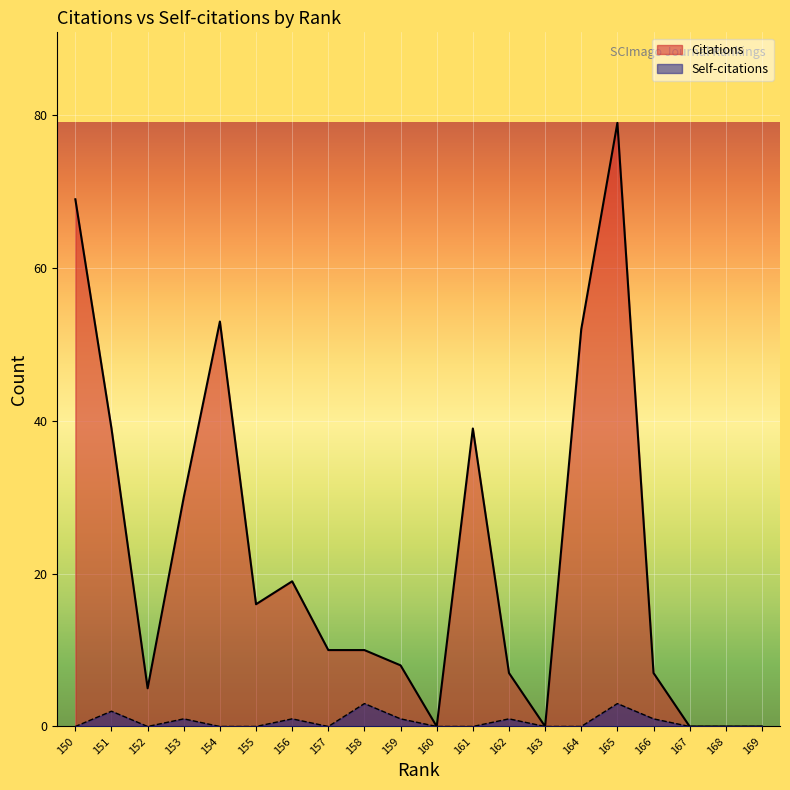

What is the difference between the maximum and minimum values in the Citations series?

79